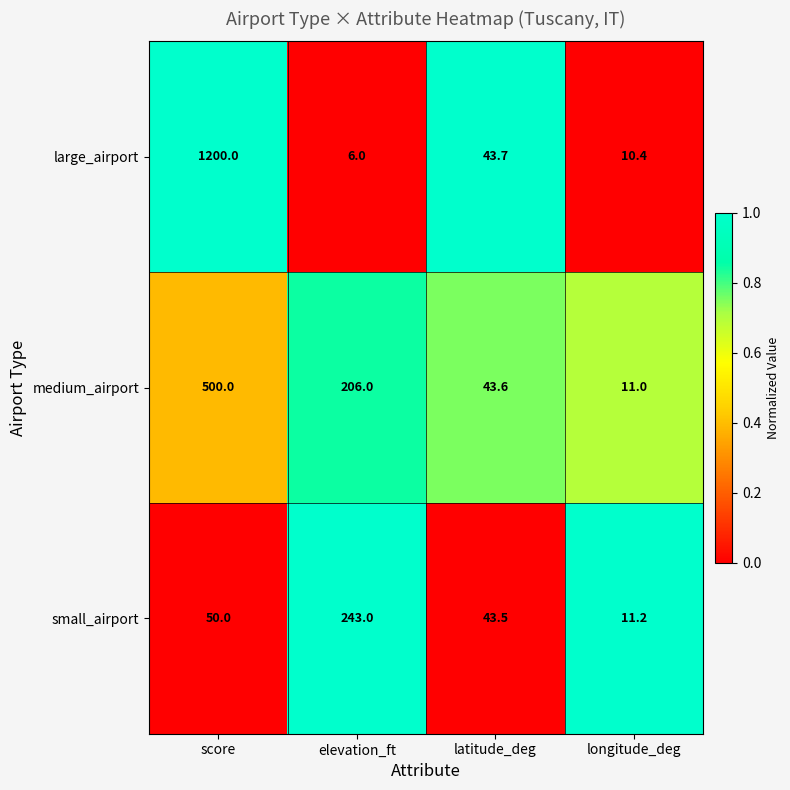

Which series changed the most between score and longitude_deg?

large_airport